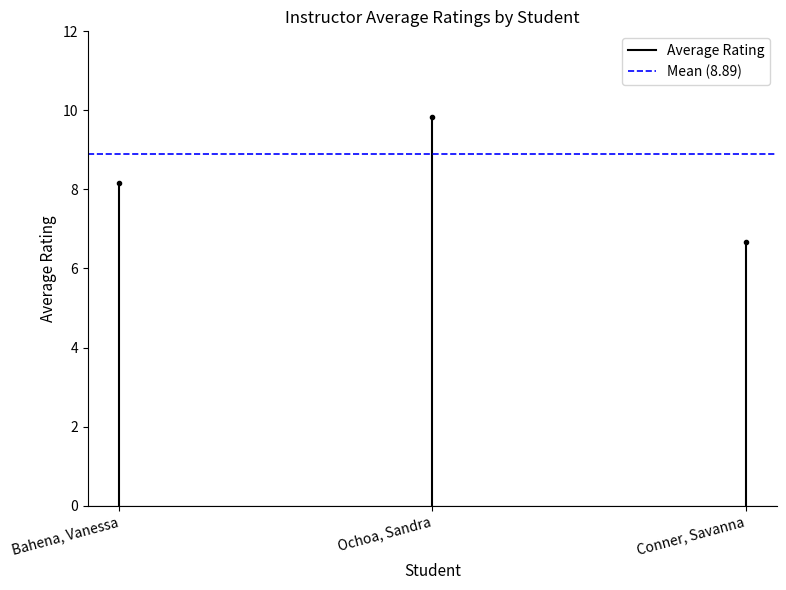

How many data points in Average Rating are less than 8?

1